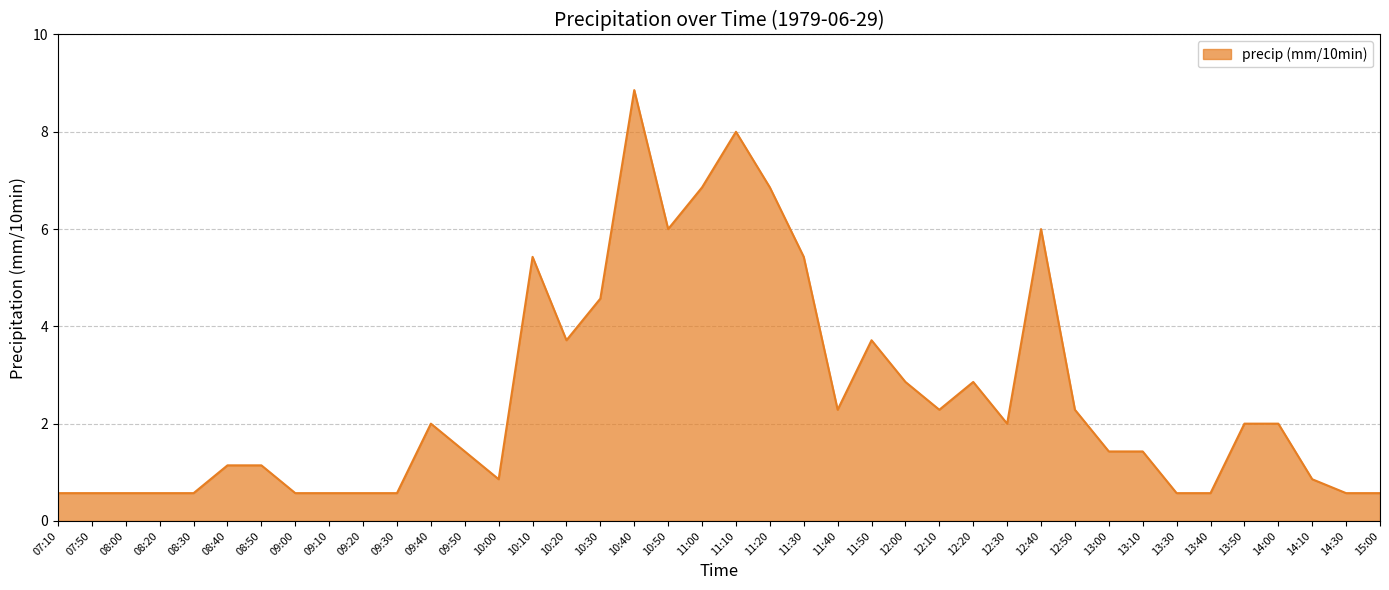

What is the difference between the values at 10:00 and 09:50?

0.6